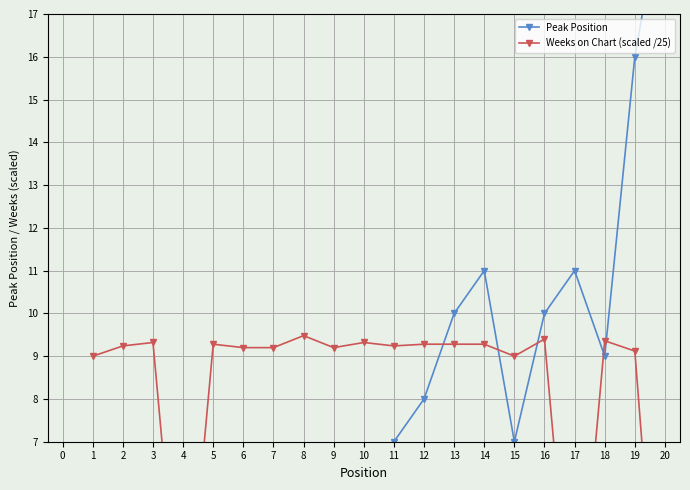

At which label is Weeks on Chart (scaled /25) closest to 4?

4